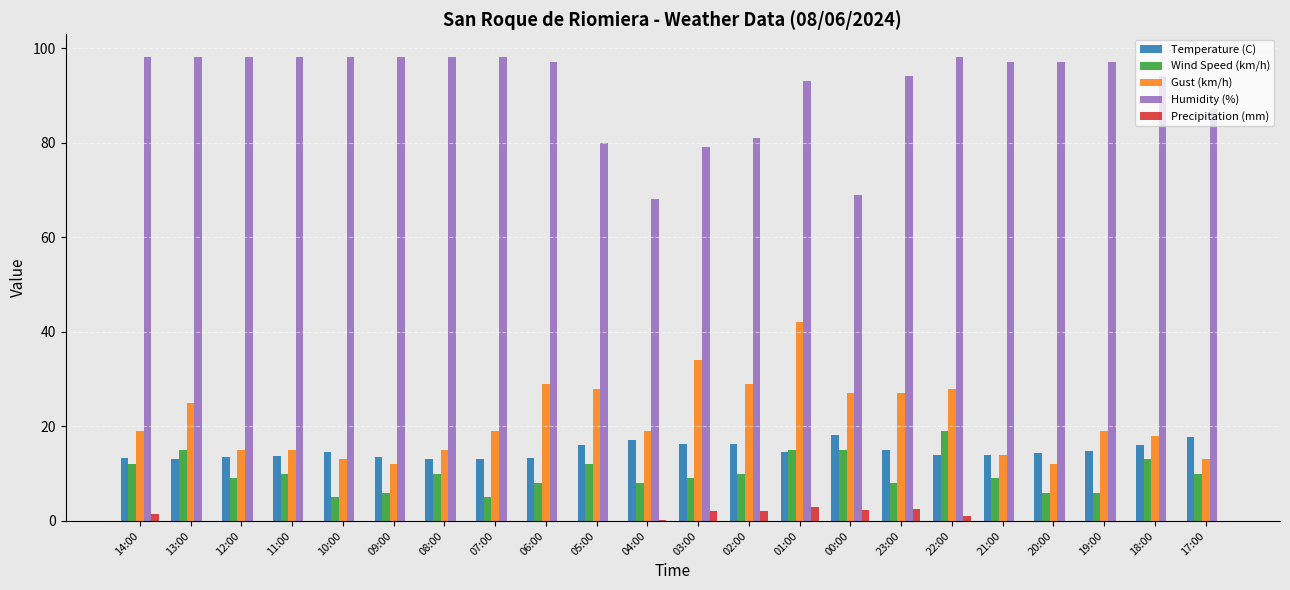

What is the greatest value displayed?

98.0